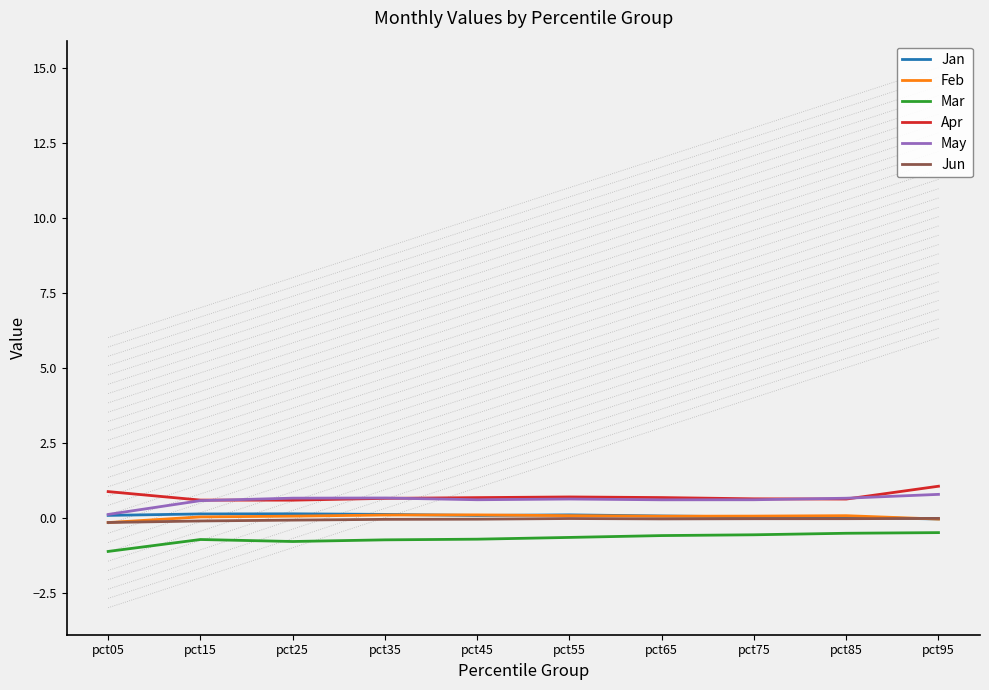

What is the difference between the highest and lowest values at pct35?

1.4